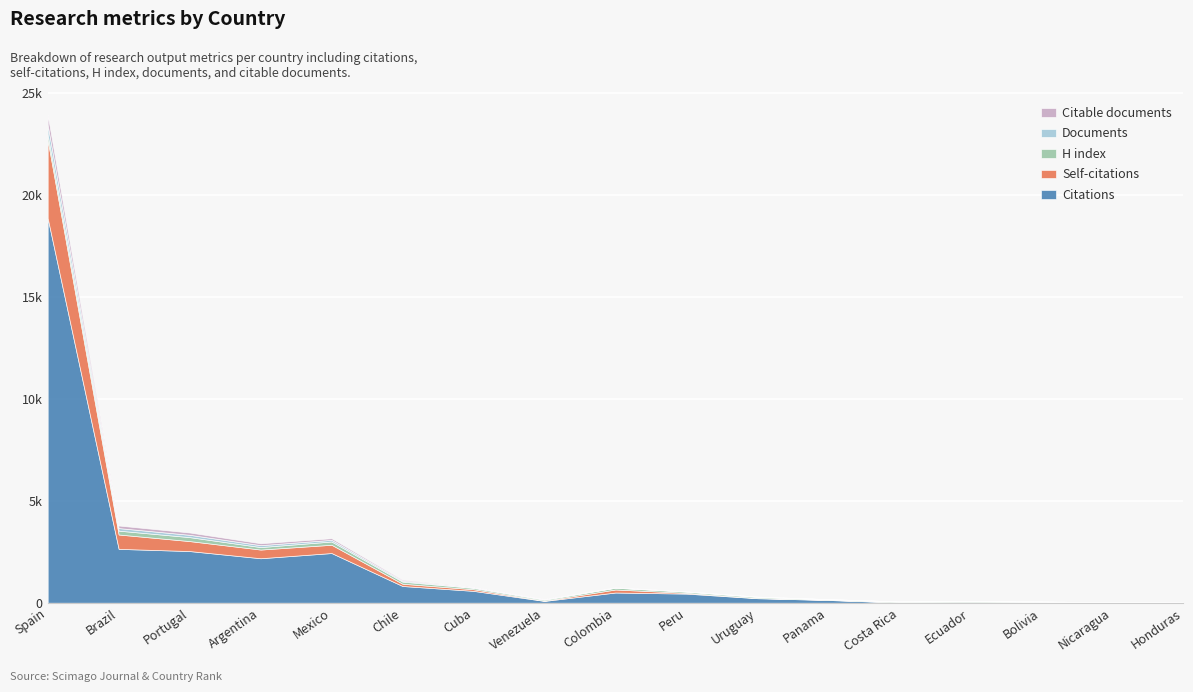

What is the sum of all Citations values?

31522